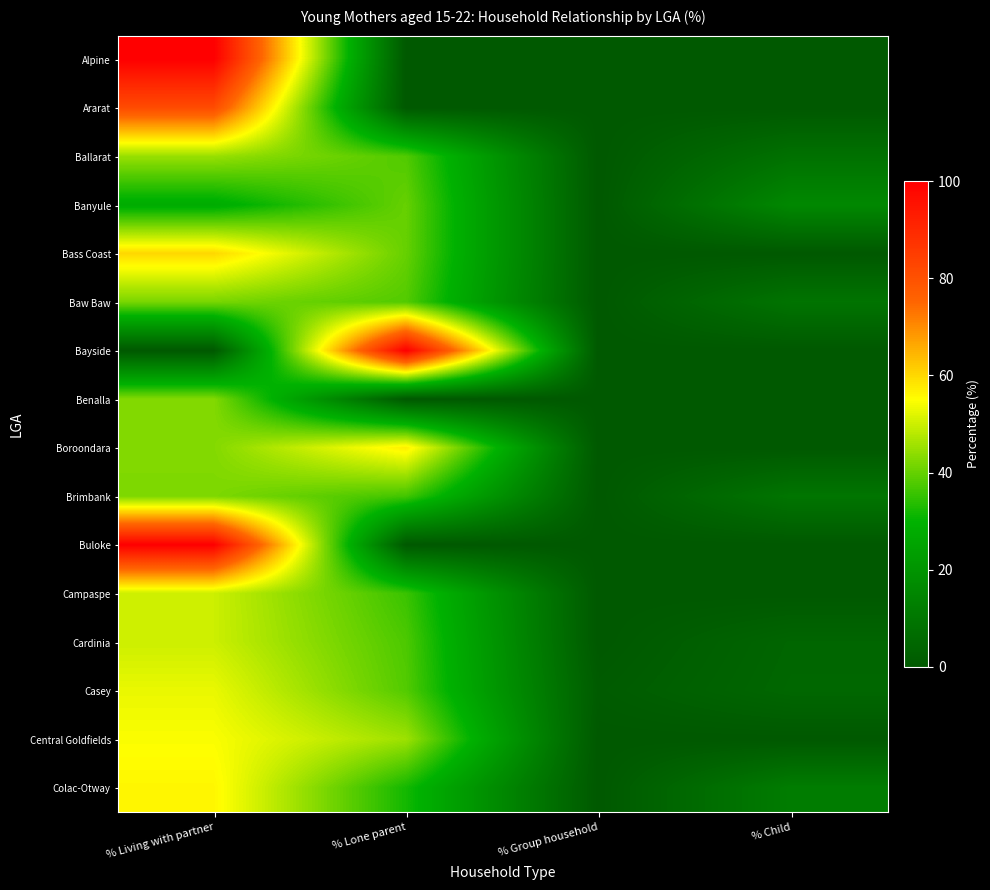

What is the spread (max minus min) of values at % Living with partner?

100.0